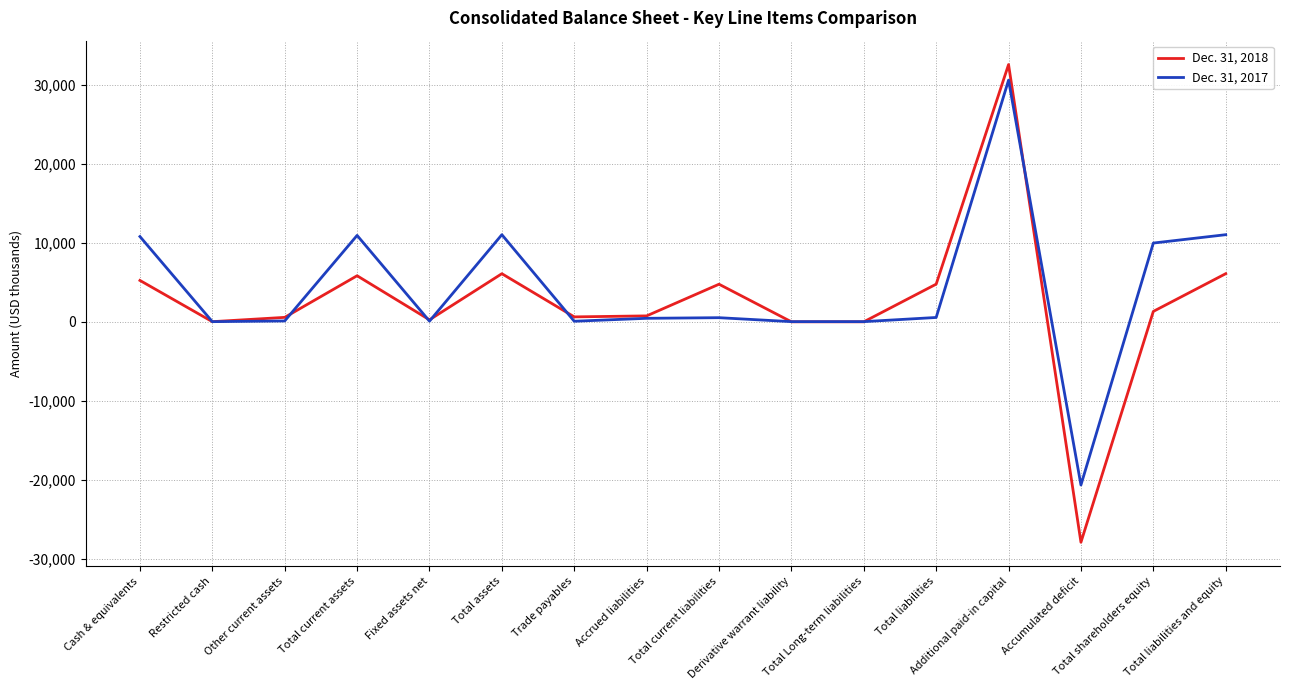

Count the number of categories in the chart.

16